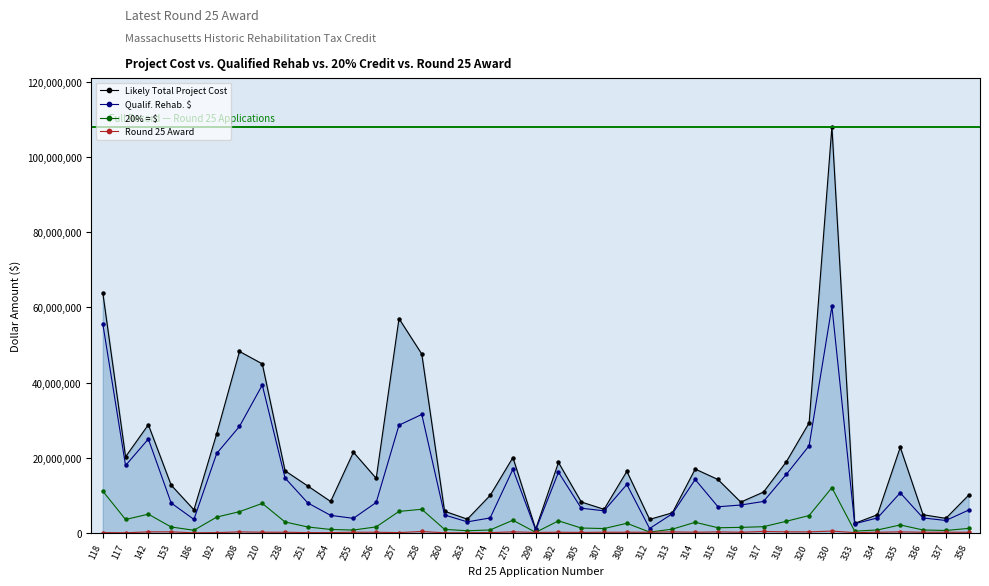

What is the greatest value displayed?

108048000